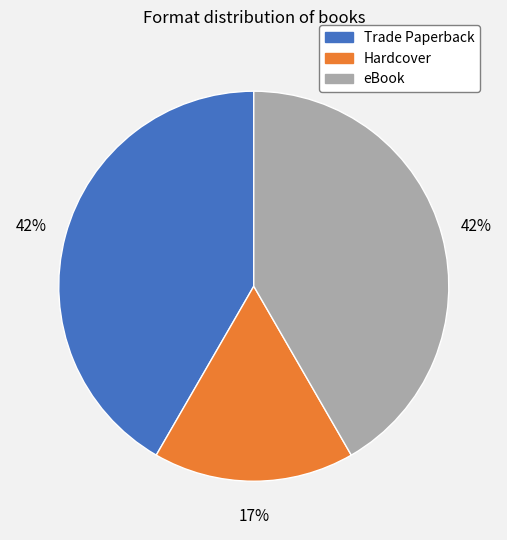

The Hardcover slice represents 17% of the pie. True or false?

True